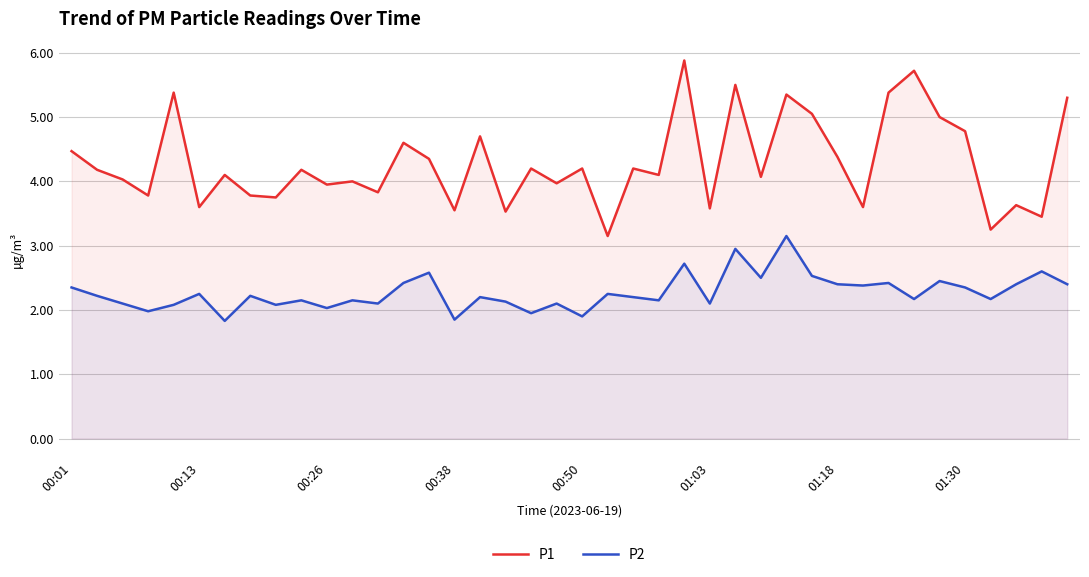

At which category is the sum across all series the highest?

24